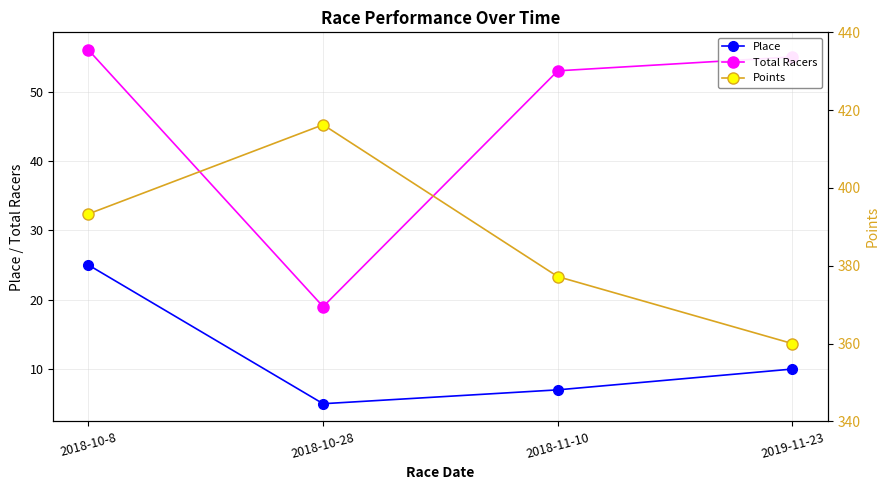

What is the minimum value for Total Racers?

19